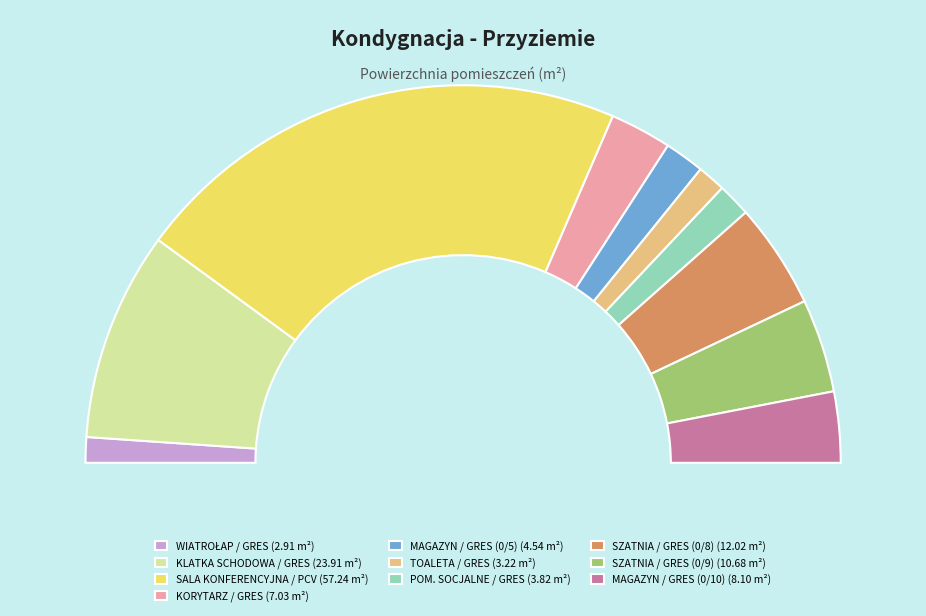

What portion of the pie excludes KORYTARZ / GRES?

94.7%